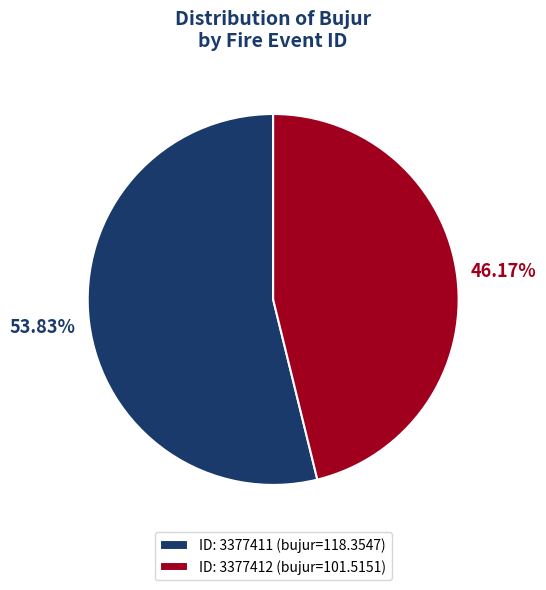

How many segments does this pie chart have?

2